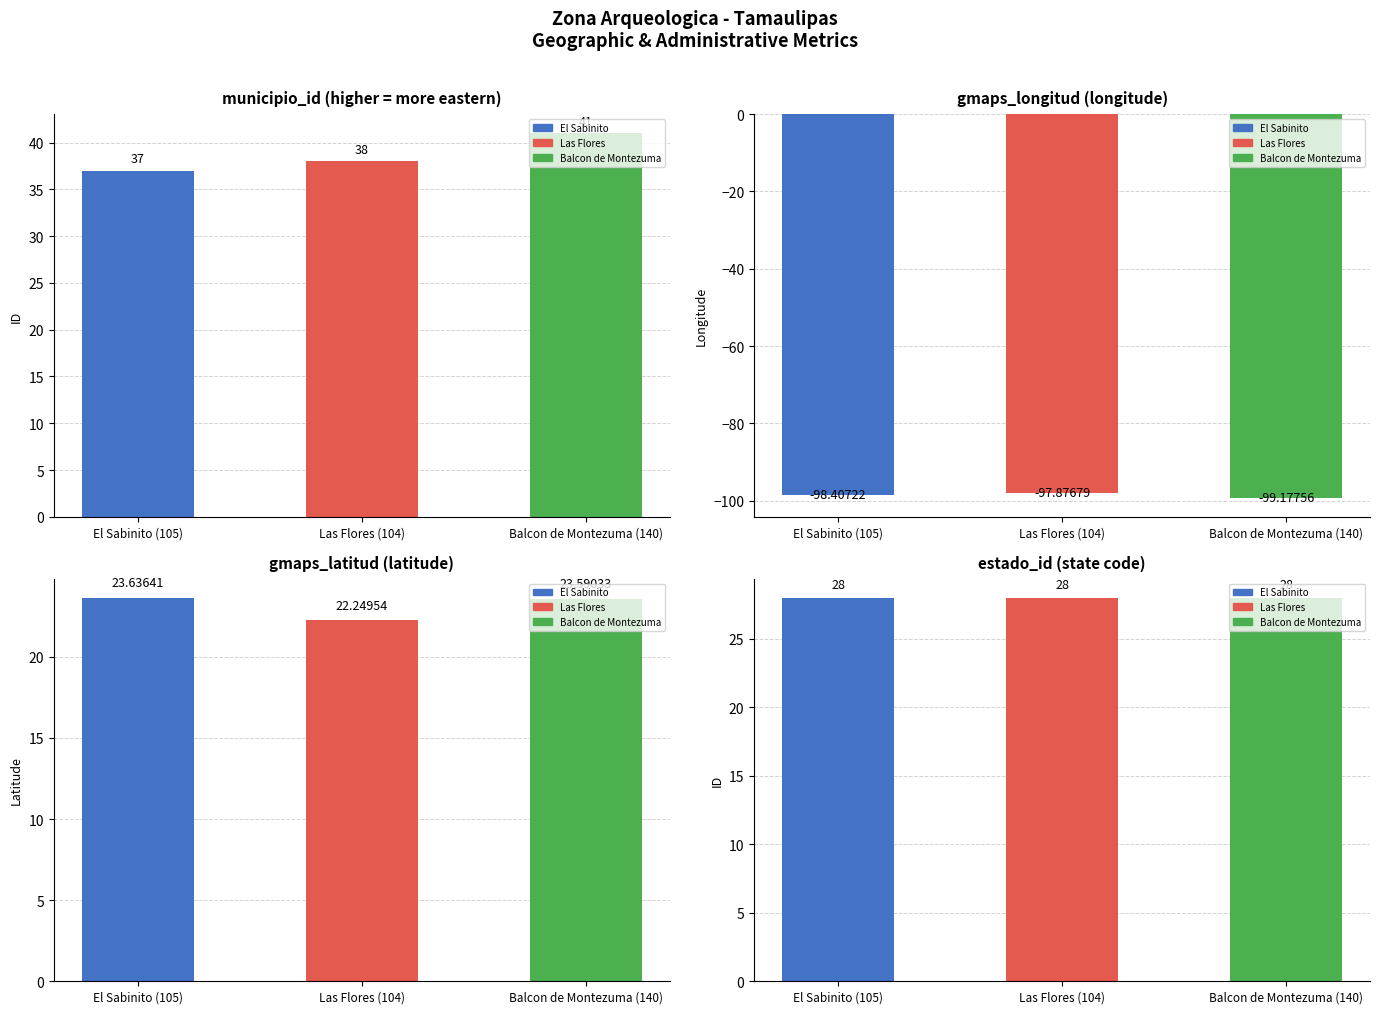

What is the difference between the maximum and second lowest values in the gmaps_longitud series?

0.5